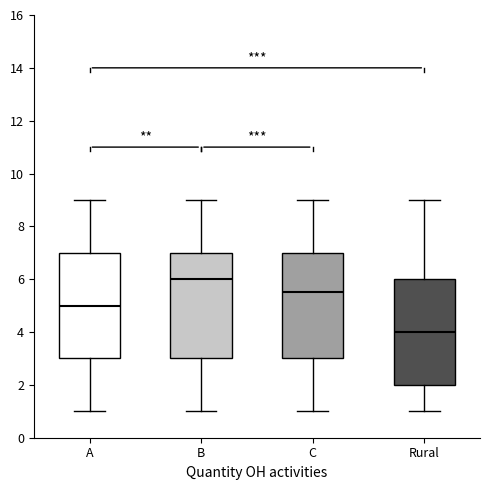

Where does the upper whisker of the box for C end on the y-axis? The values are not printed on the chart, so give them approximately, as read against the axis.

9.0